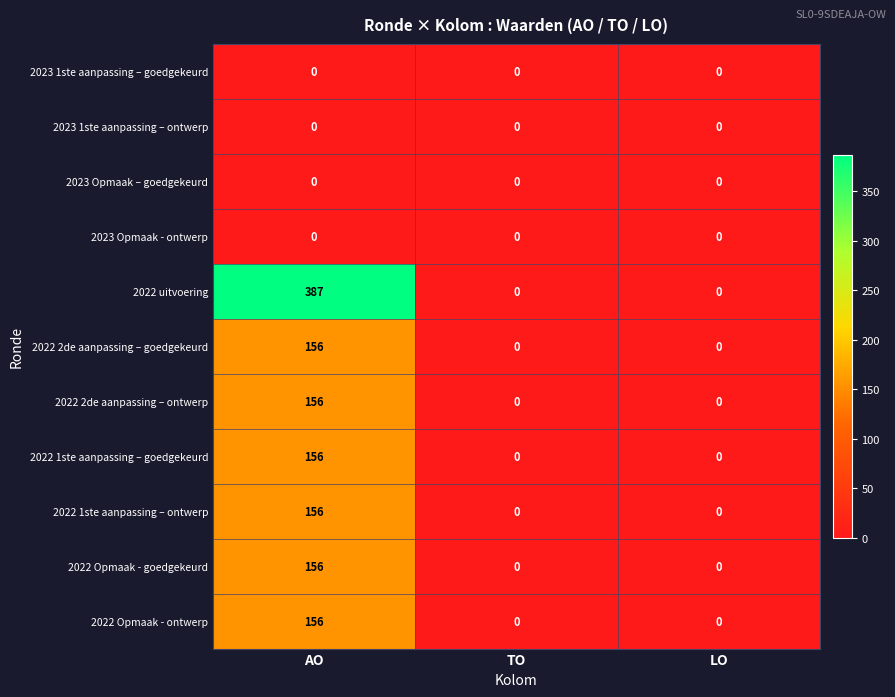

The 2023 Opmaak - ontwerp series shows 0 at LO. True or false?

True